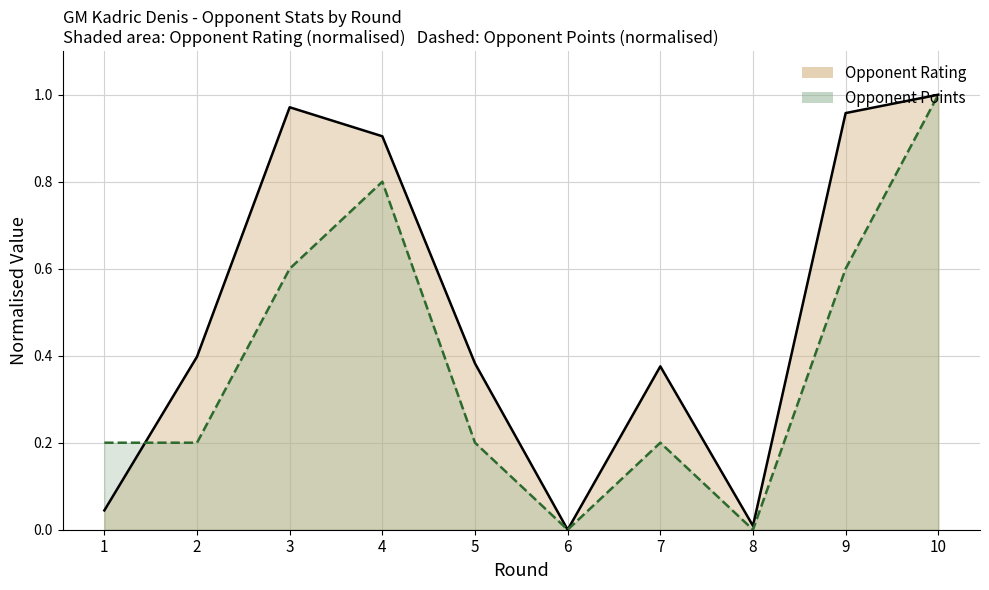

How many data points in Opponent Rating are above 0?

9